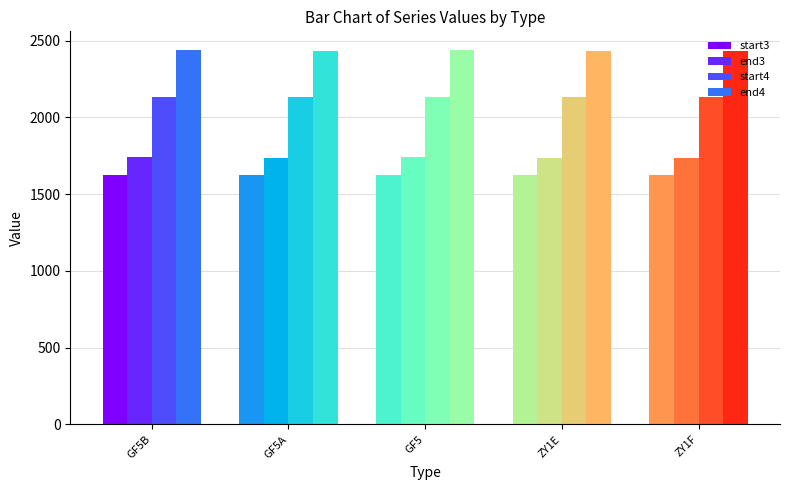

What is the value of the start4 bar at the 3rd from the left?

2136